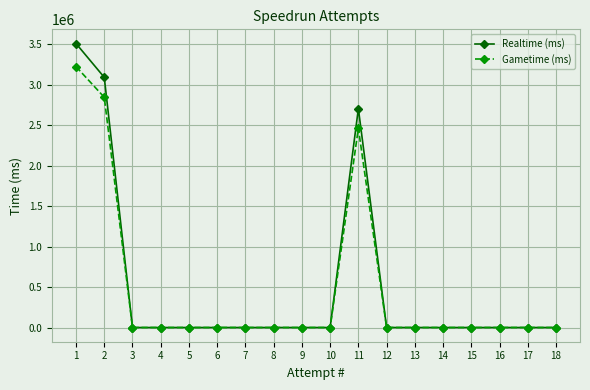

Which series has the widest spread of values?

Realtime (ms)